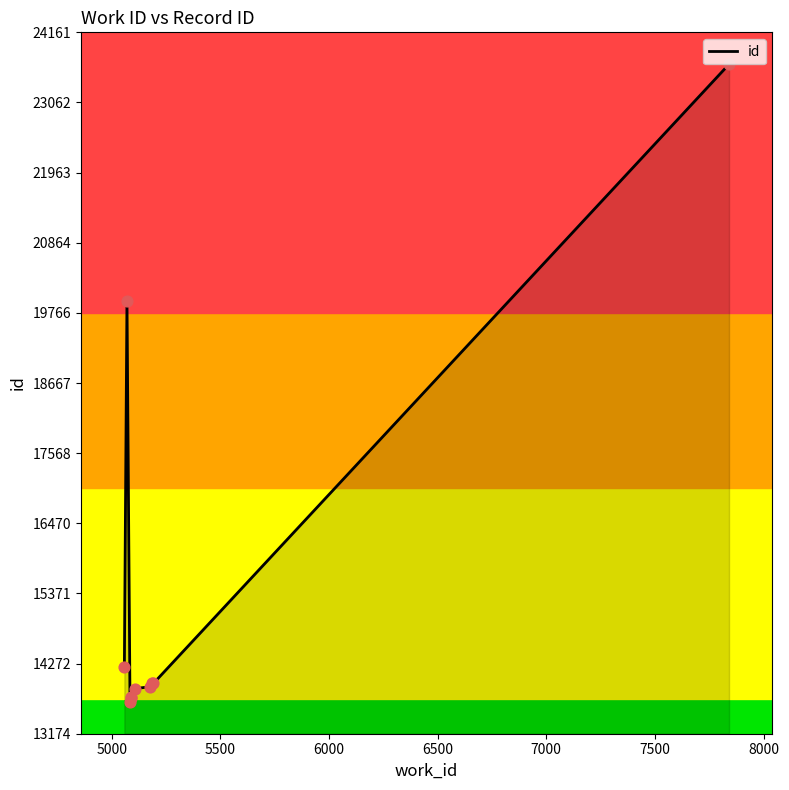

Which has a higher value, 8000 or 7000?

8000